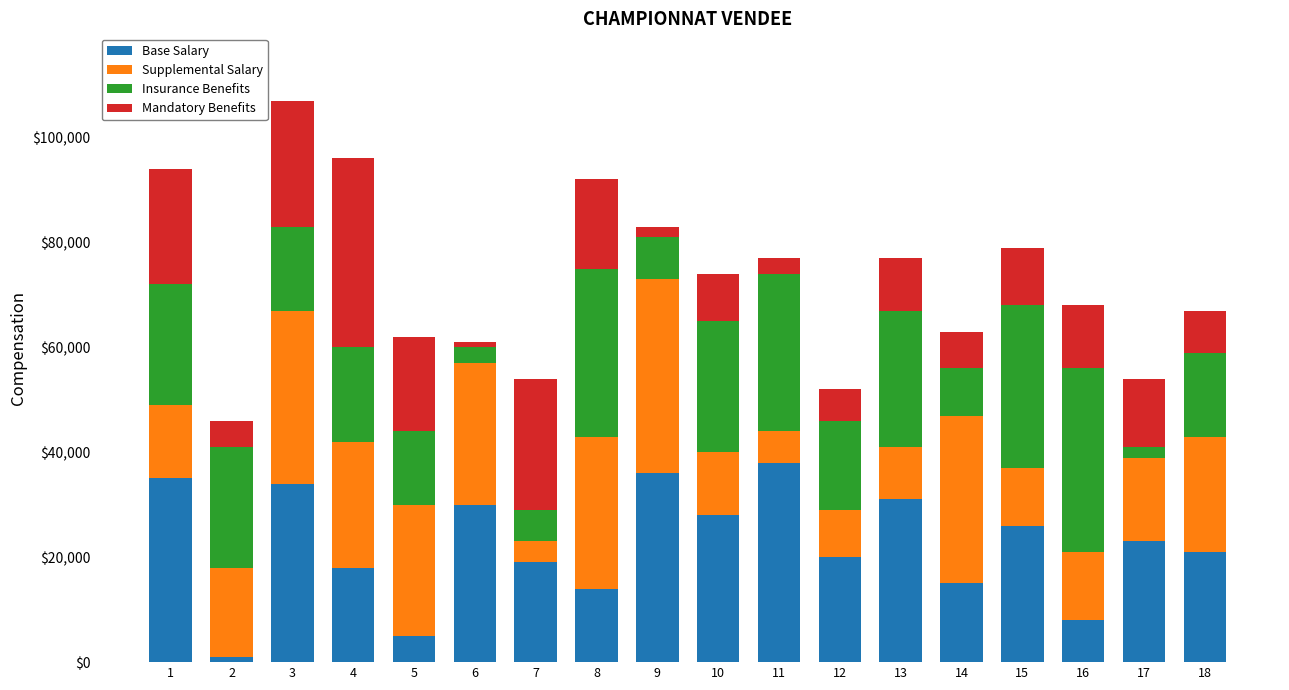

At which category is the sum across all series the highest?

3